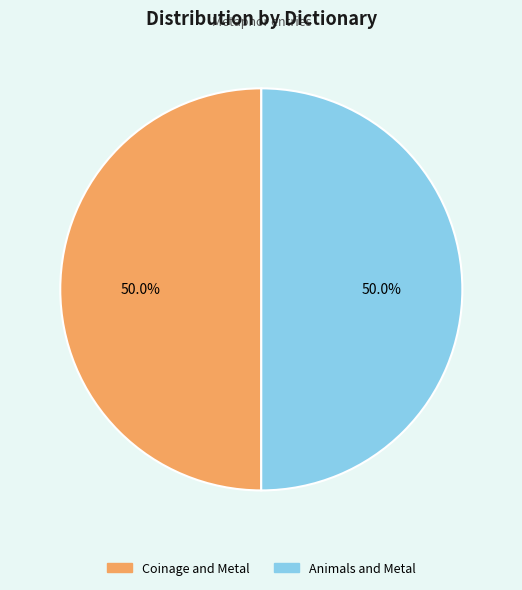

What is the ratio of the value at Coinage and Metal to the value at Animals and Metal?

1.0